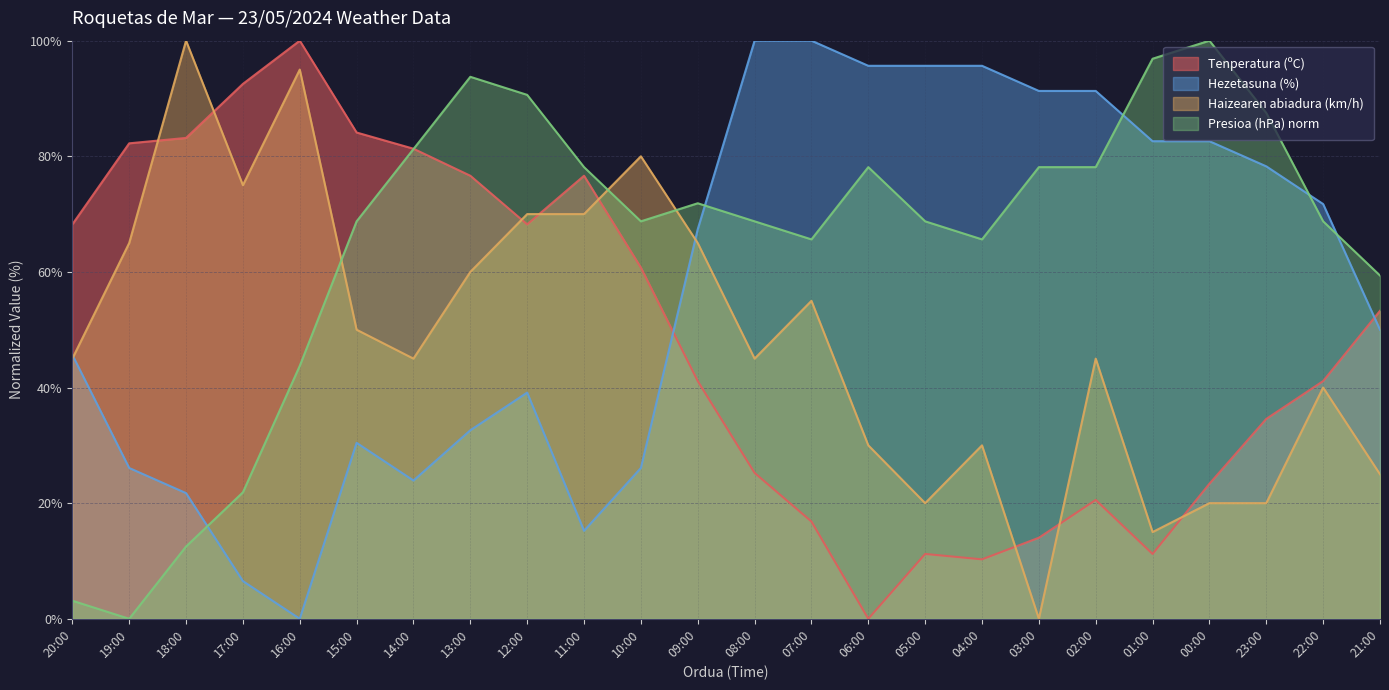

At which category is the sum across all series the highest?

12:00